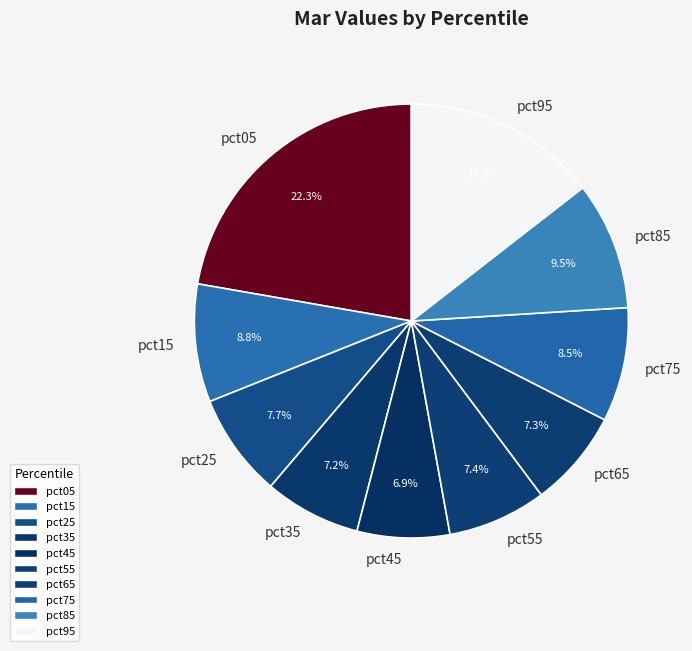

Do pct35 and pct15 together represent more than half of the pie?

No